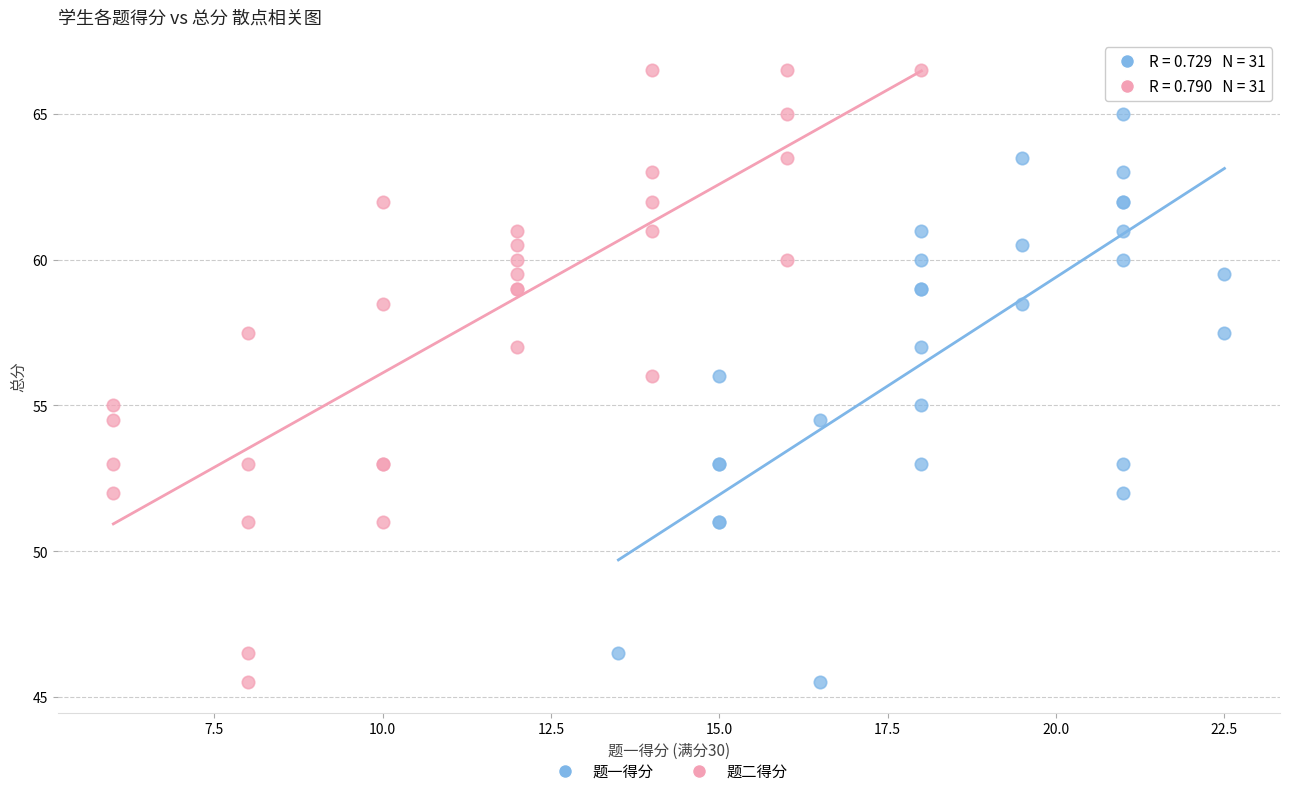

What are all the series names shown in the legend?

题一得分, 题二得分